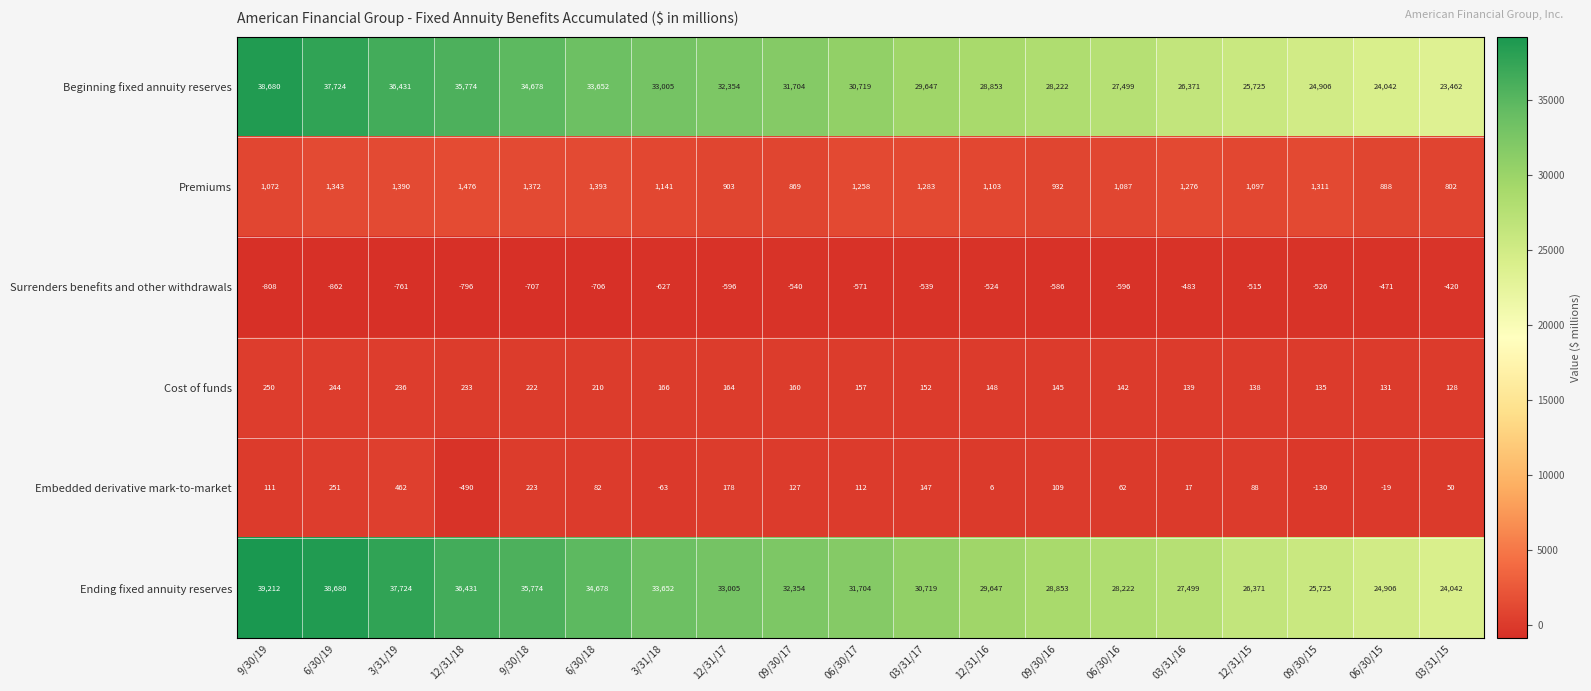

Rank the series at 12/31/17 from highest to lowest value.

Ending fixed annuity reserves, Beginning fixed annuity reserves, Premiums, Embedded derivative mark-to-market, Cost of funds, Surrenders benefits and other withdrawals